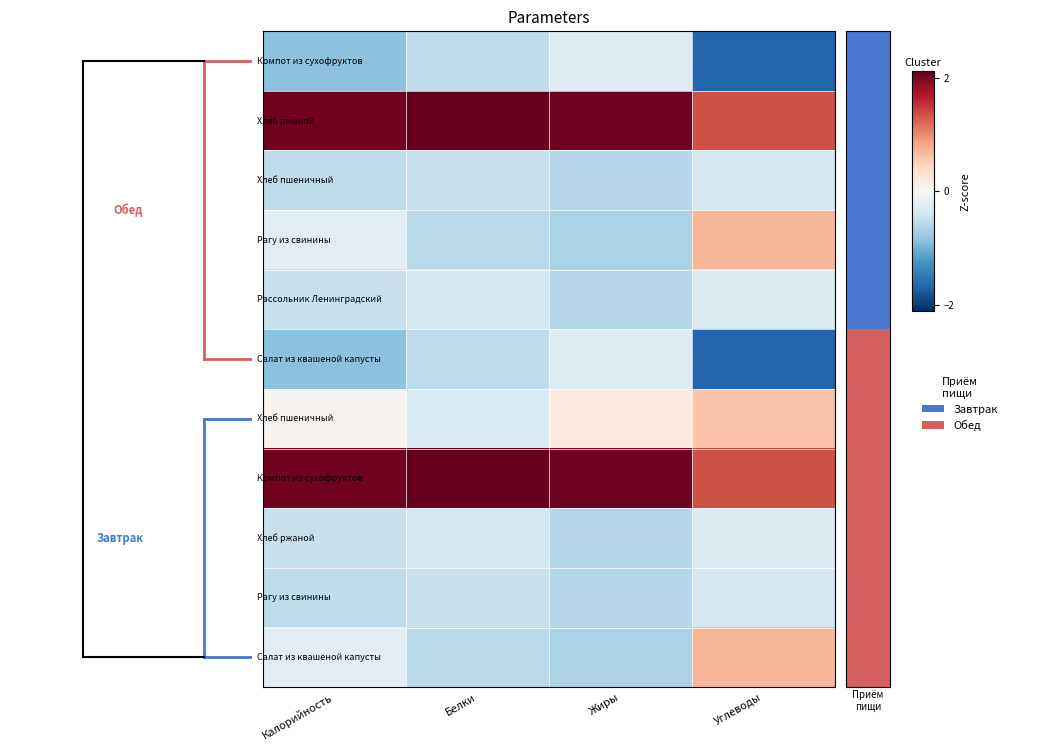

Count the number of data series in this chart.

11